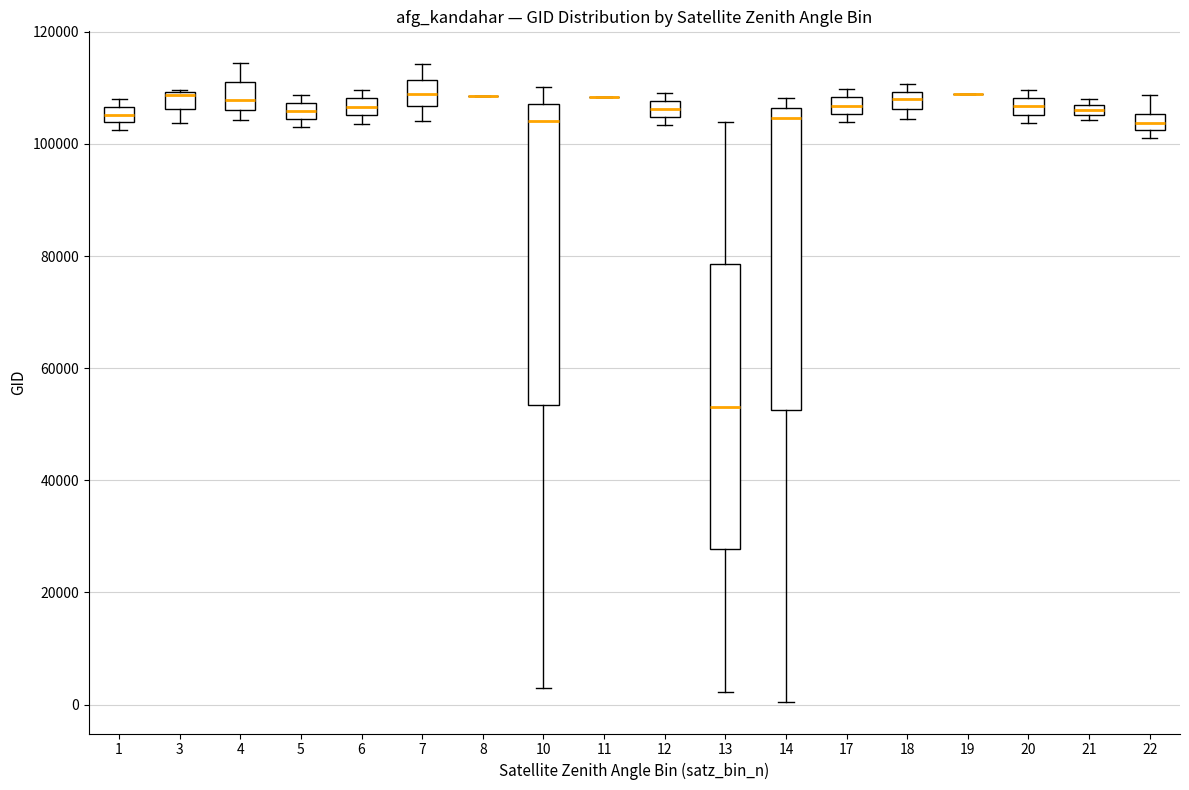

Where is the lower edge of the box at x = 20 on the y-axis? The values are not printed on the chart, so give them approximately, as read against the axis.

106000